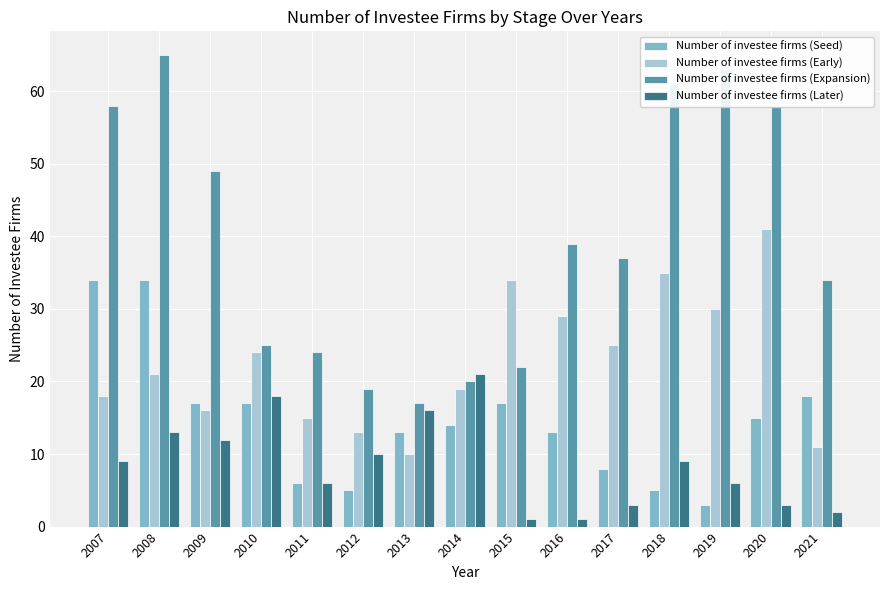

What is the sum of all Number of investee firms (Early) values?

341